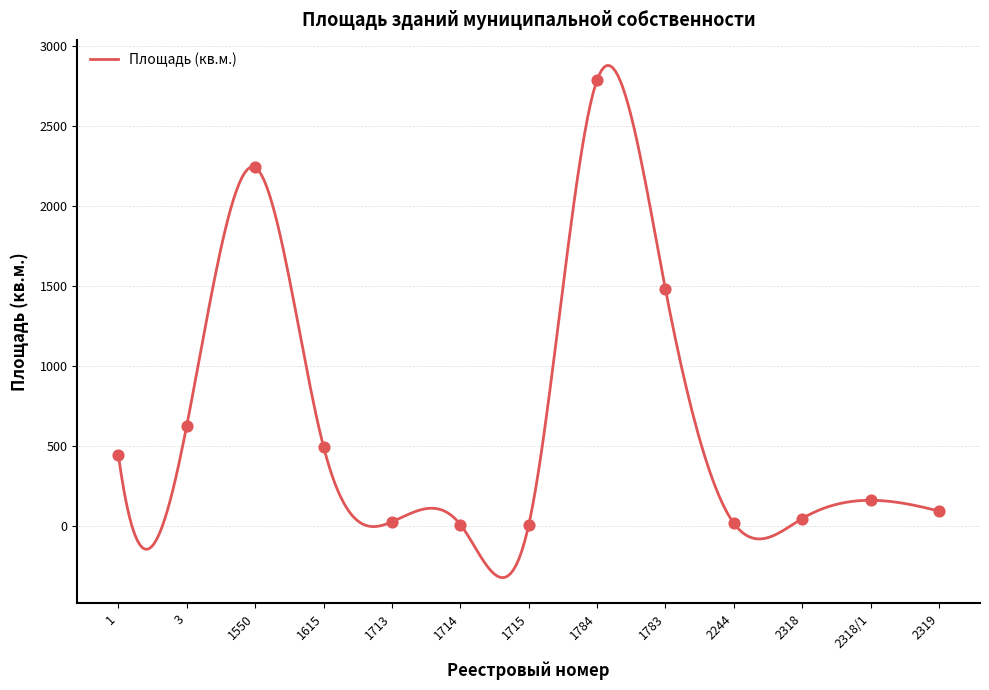

Between 1715 and 1, which is larger?

1